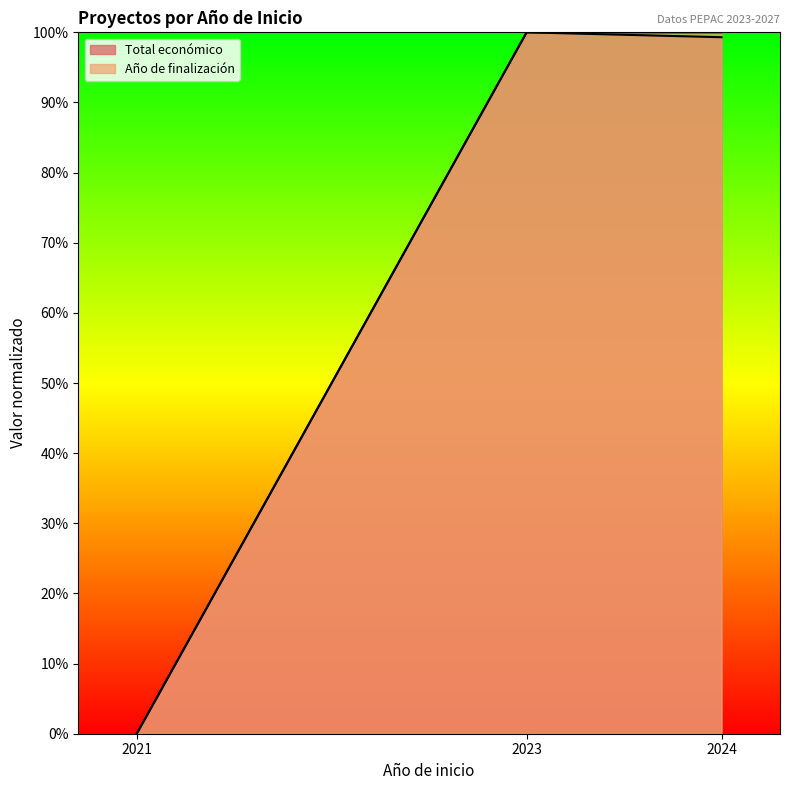

Does the chart display data point markers on the line(s)?

No